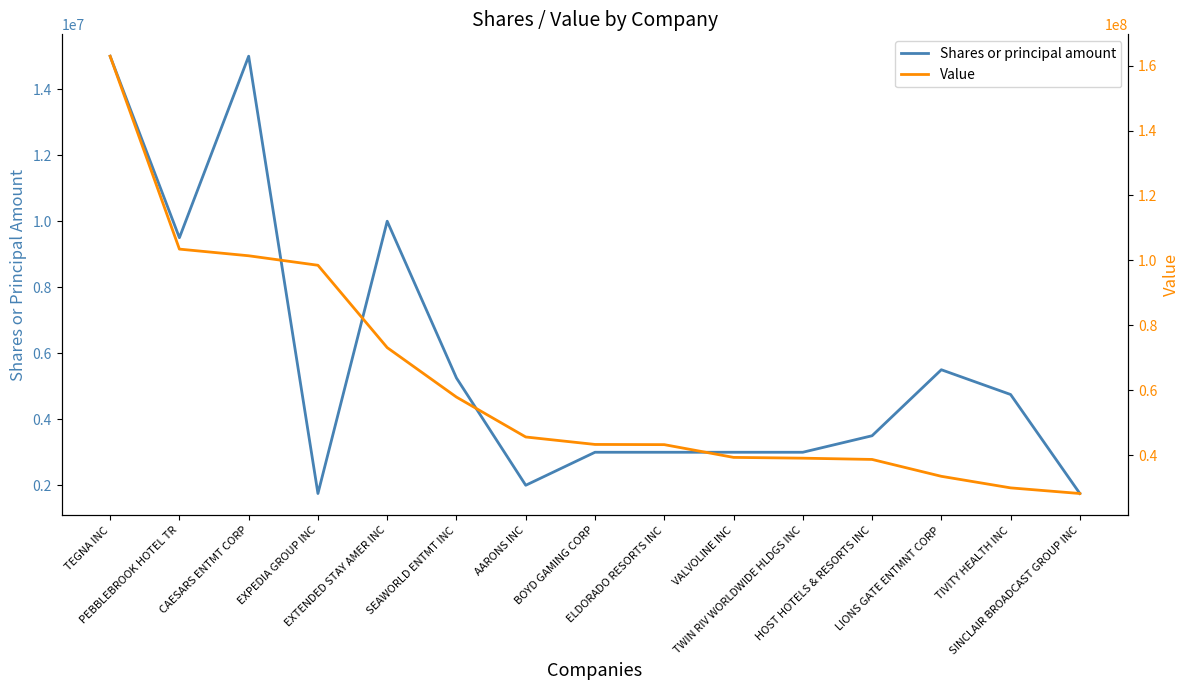

True or false: Value and Shares or principal amount intersect in this chart.

False